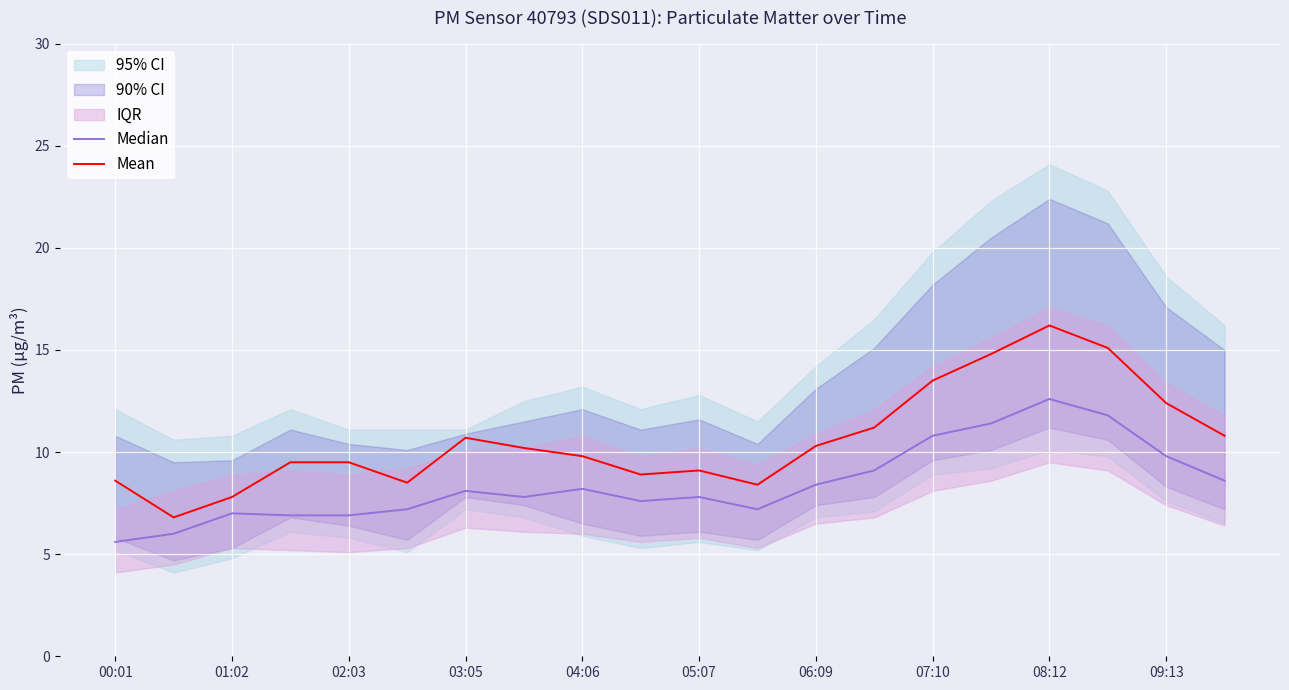

What is the difference between the highest and lowest values at 15?

3.4